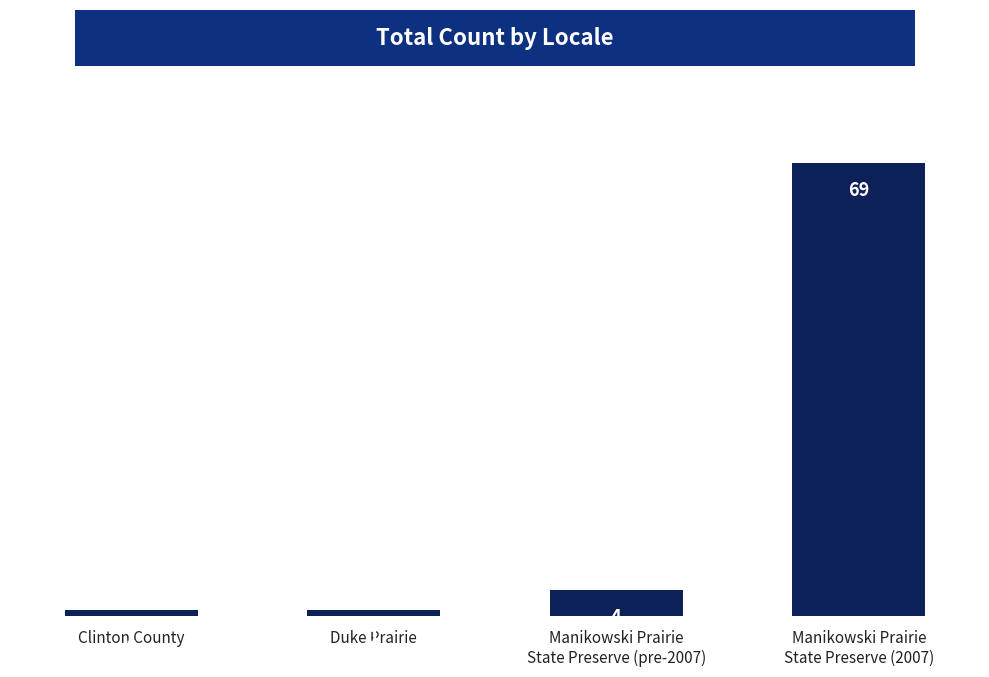

What is the minimum value shown in the chart?

1